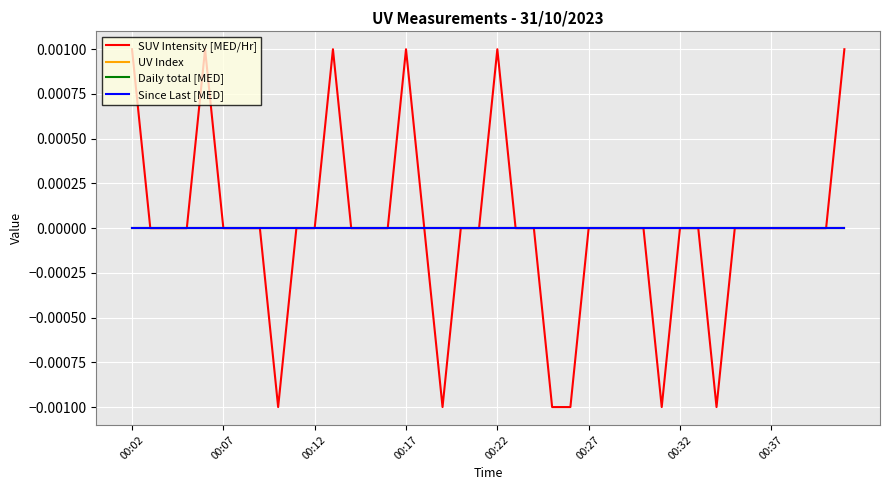

Is this an area chart (filled region under the line)?

No